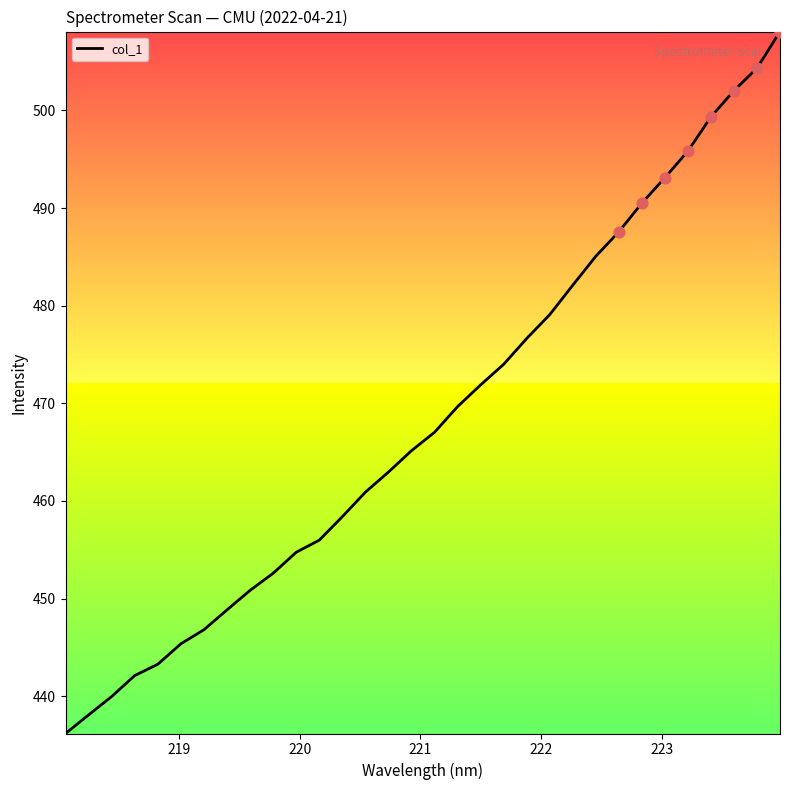

What is the maximum value shown in the chart?

508.1